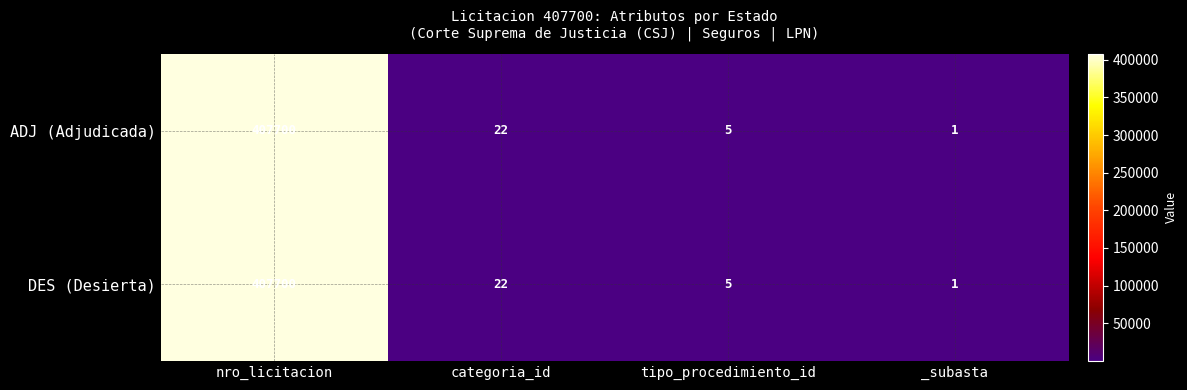

Which category has the lowest value in the ADJ (Adjudicada) series?

_subasta